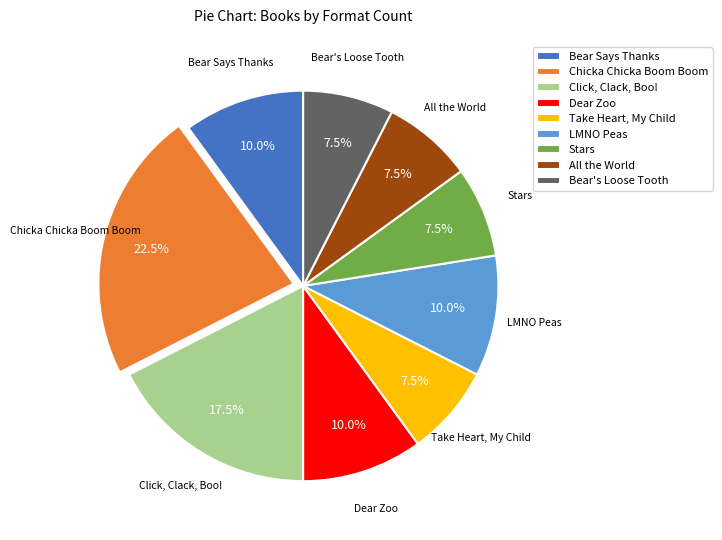

How much of the chart is everything except Click, Clack, Boo!?

82.5%